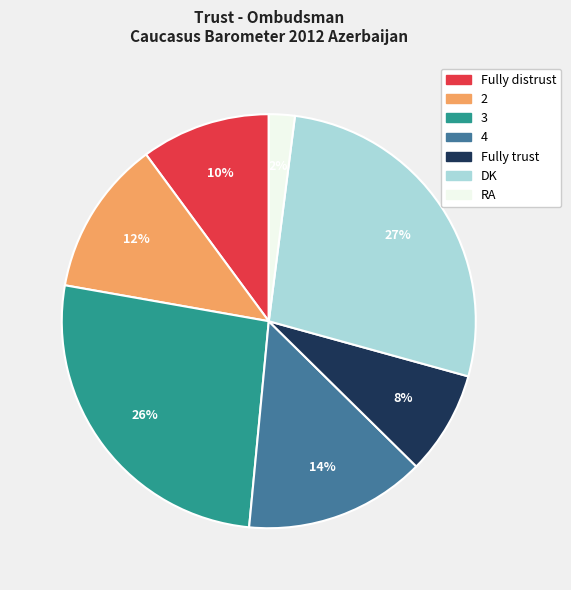

Is Fully trust the majority of the pie?

No